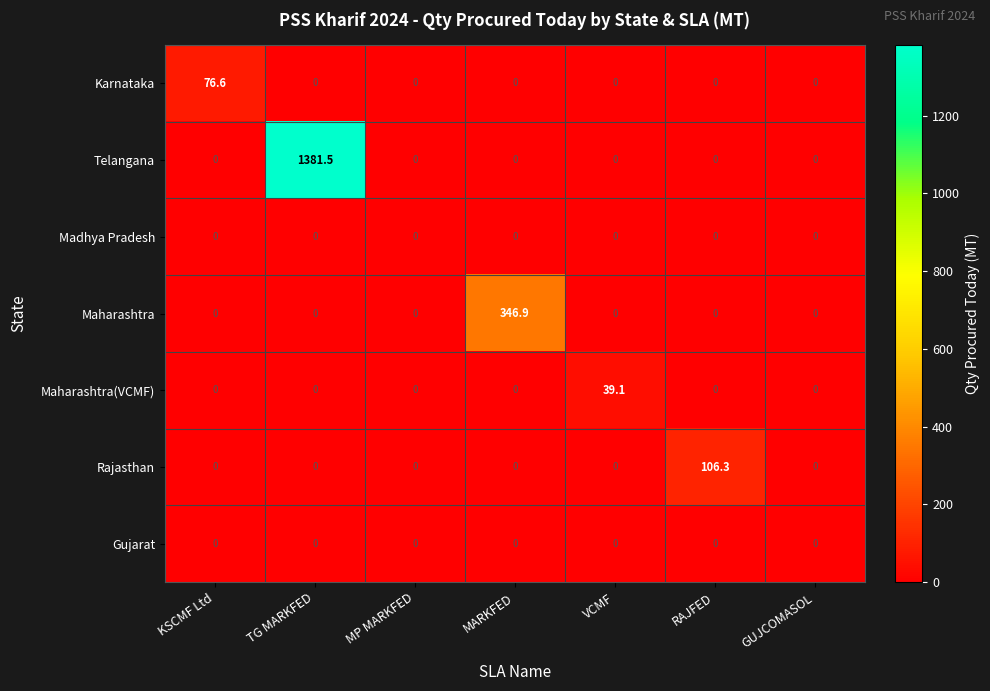

At how many categories does at least one series exceed 322?

2